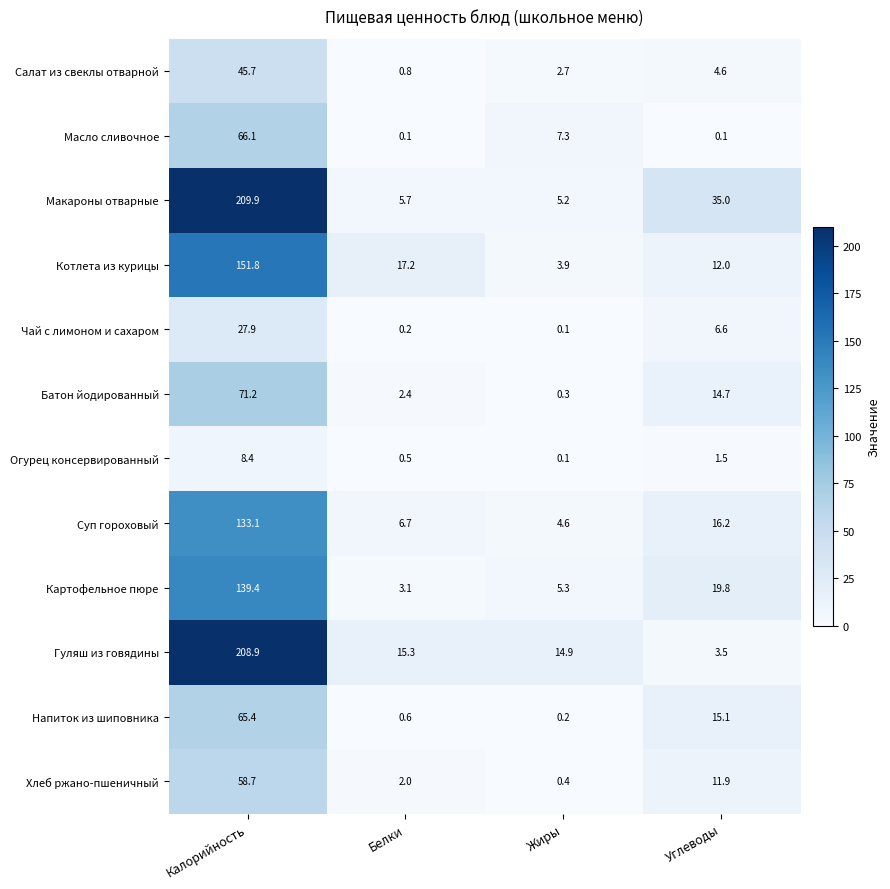

At which category is the sum across all series the highest?

Калорийность